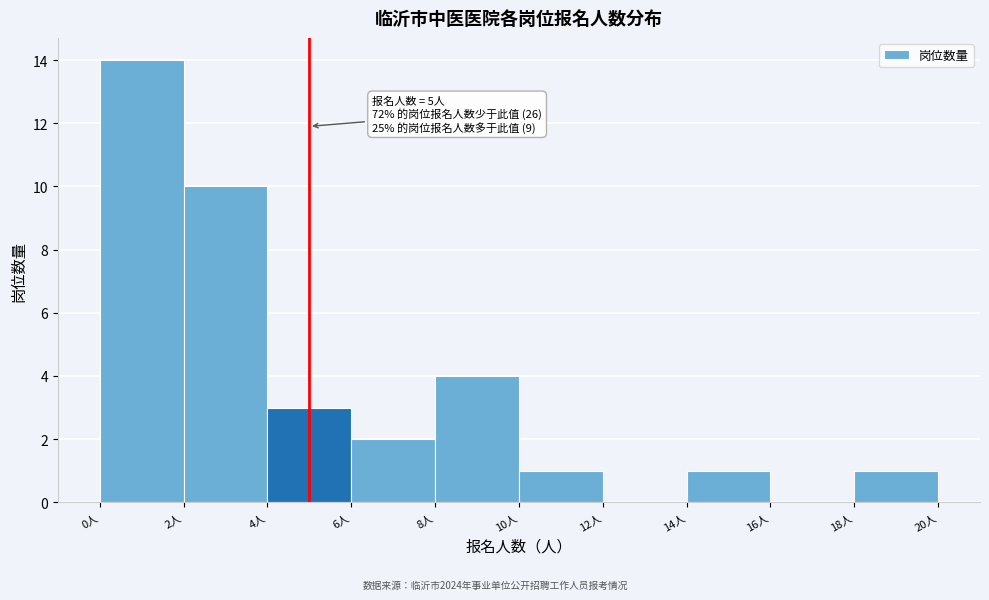

Which range on the x-axis has the tallest bar?

0 to 2